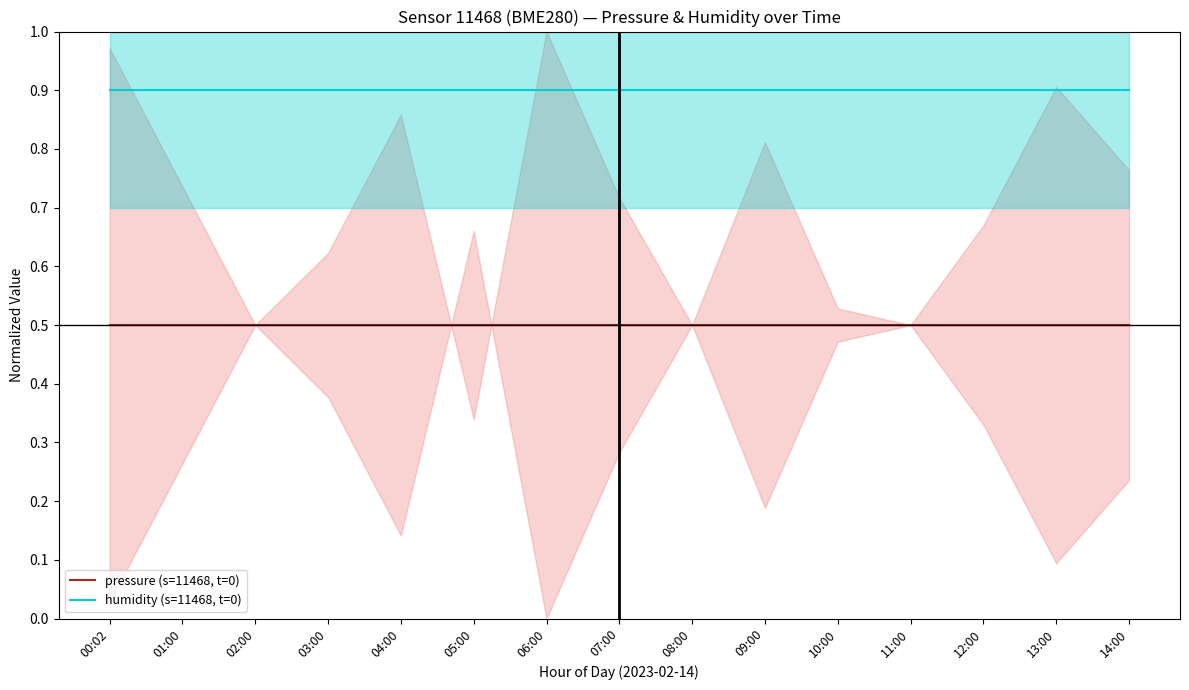

True or false: humidity (s=11468, t=0) and pressure (s=11468, t=0) intersect in this chart.

False